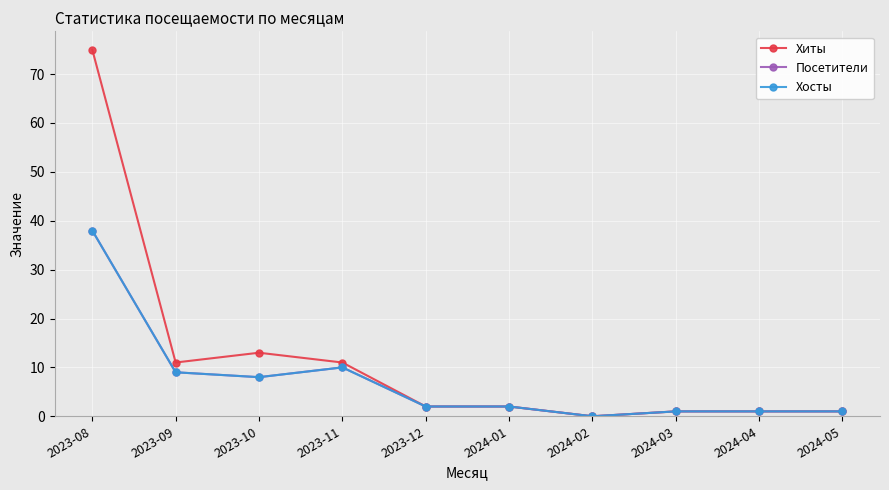

What is the sum of all Хиты values?

117